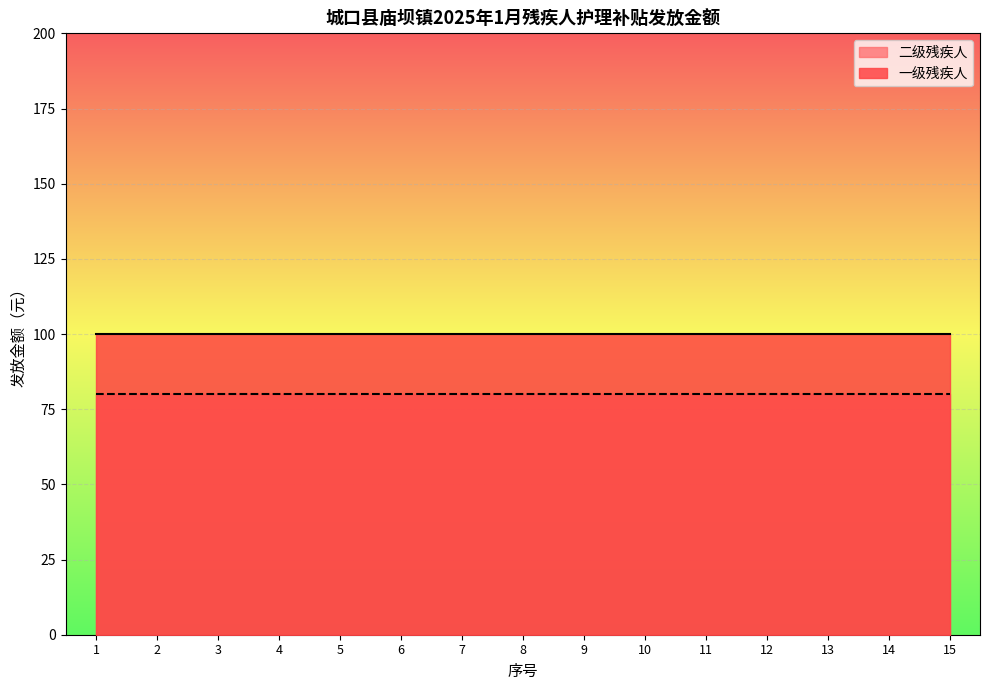

What is the value of the 二级残疾人 point at the 3rd from the left?

80